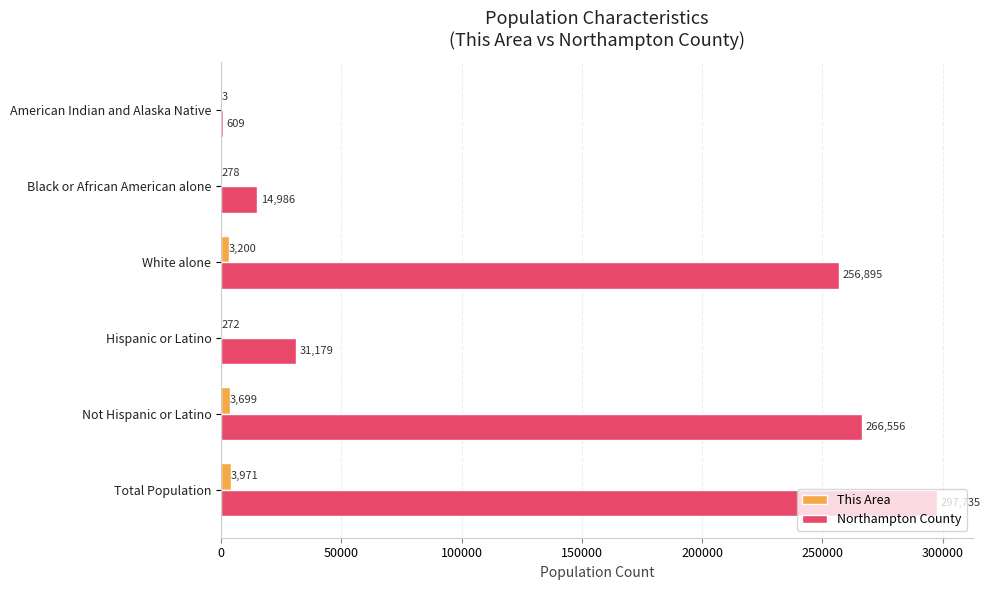

What is the average value of the Northampton County series?

144660